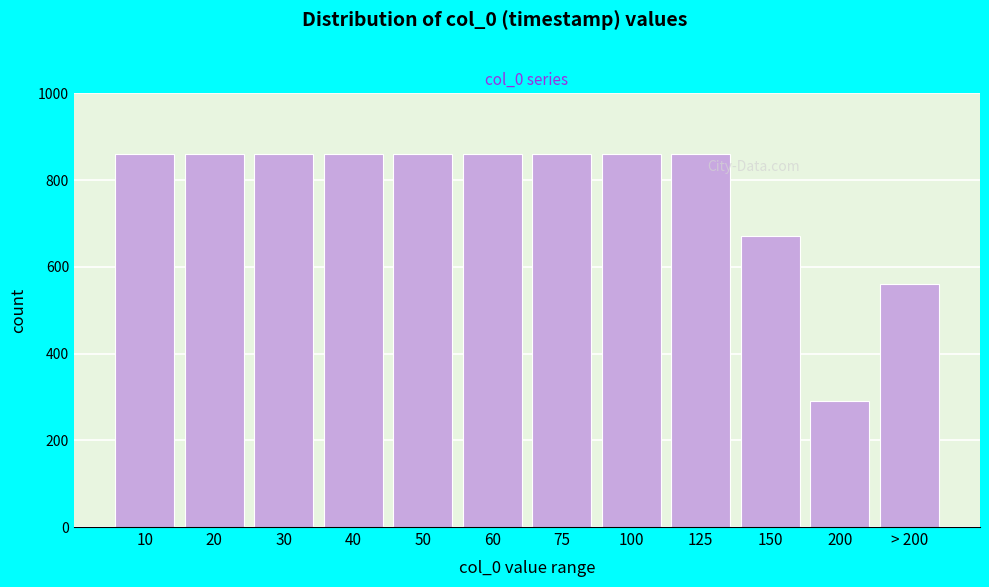

Reading left to right, what are all the values shown in this chart?

860	860	860	860	860	860	860	860	860	670	290	560